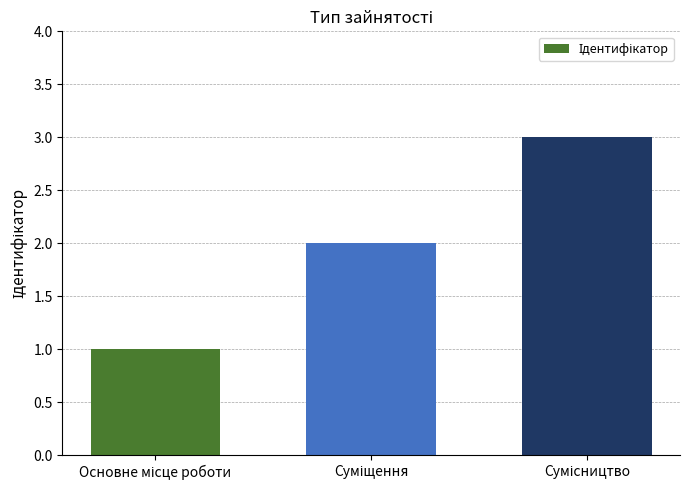

What is the greatest value displayed?

3